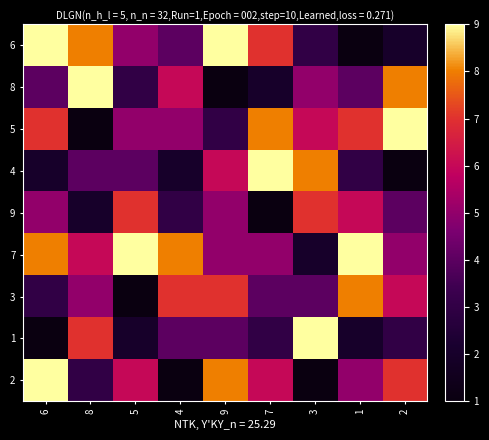

Which series has the largest total across all categories?

7